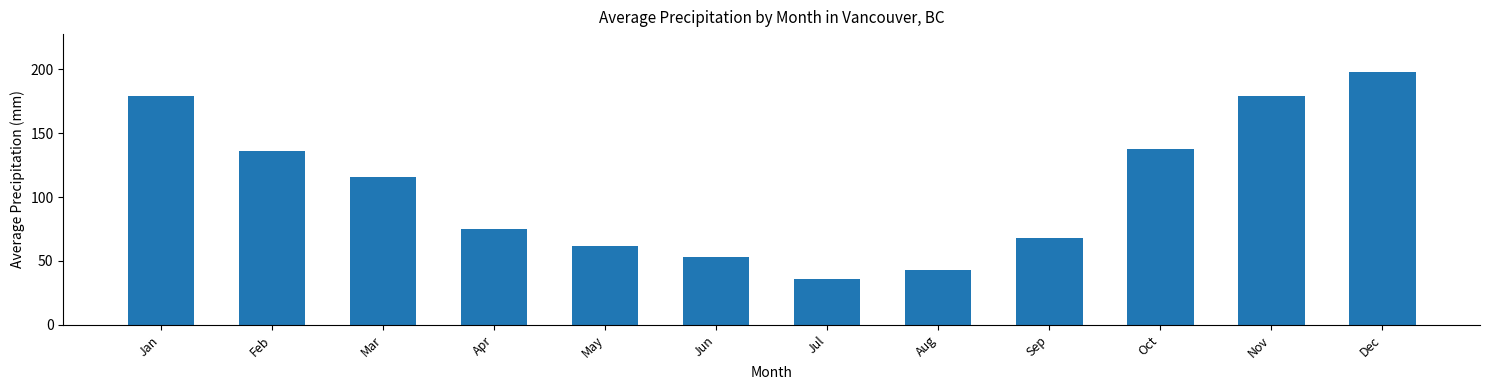

Which has a higher value, Aug or Apr?

Apr